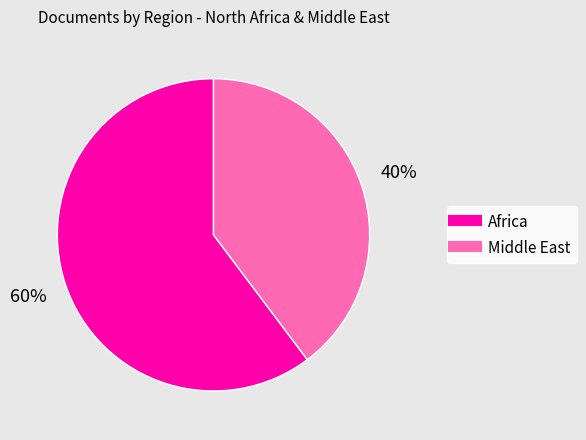

Is there a majority slice in this chart?

Yes